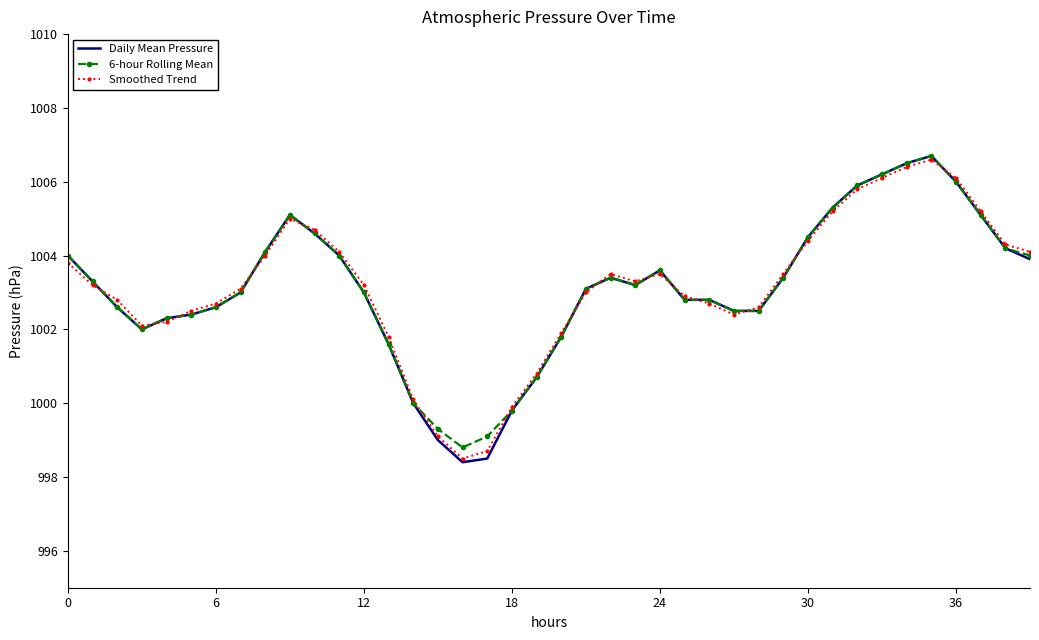

Which series has the widest spread of values?

Daily Mean Pressure